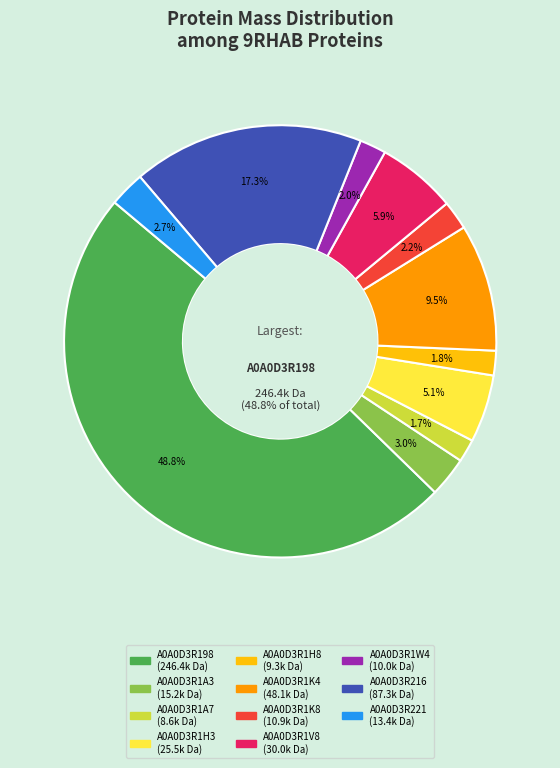

To the nearest percent, what percentage of the pie is A0A0D3R1A3?

3%